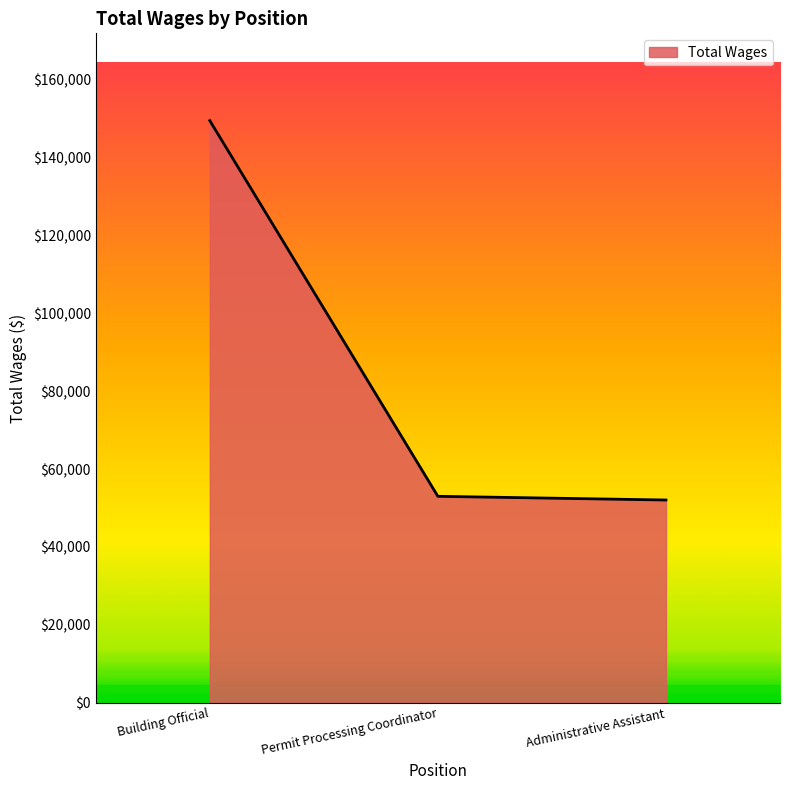

How many lines are shown in the chart?

1